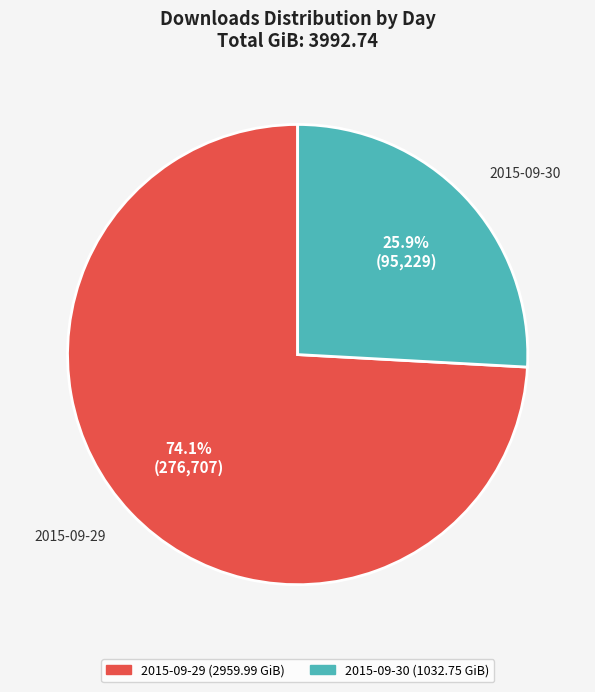

True or false: 2015-09-29 accounts for 87% of the total.

False